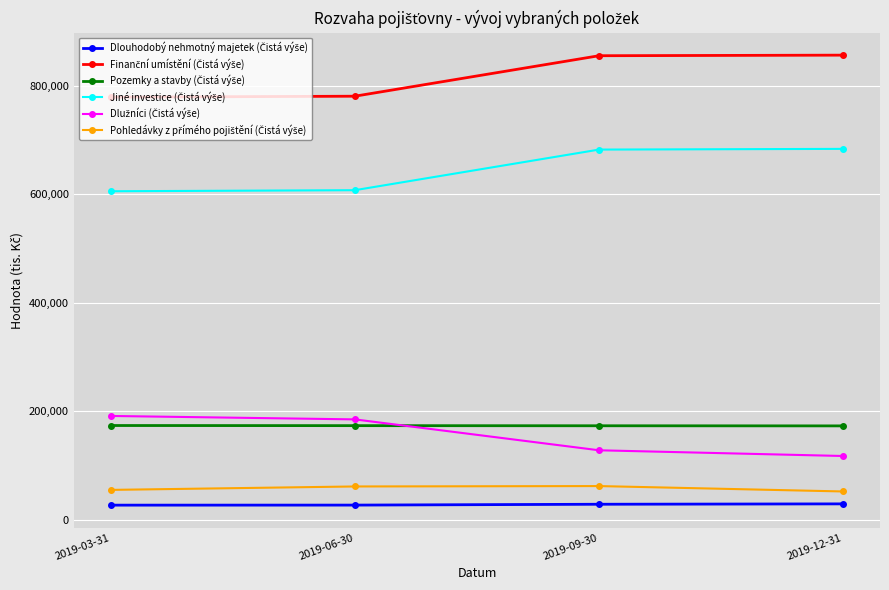

What is the total value across all series at 2019-09-30?

1928439